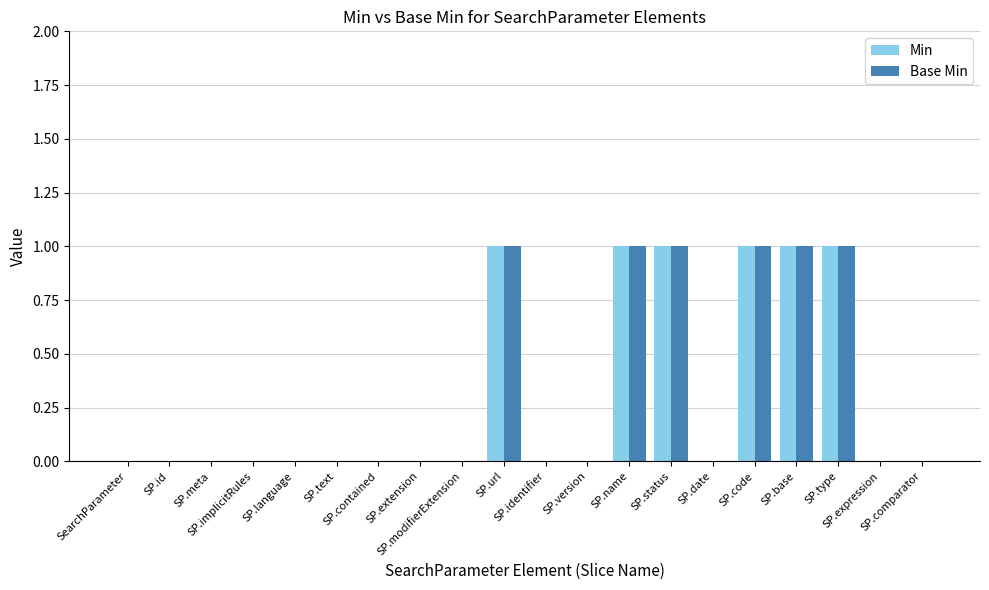

What is the sum of all Min values?

6